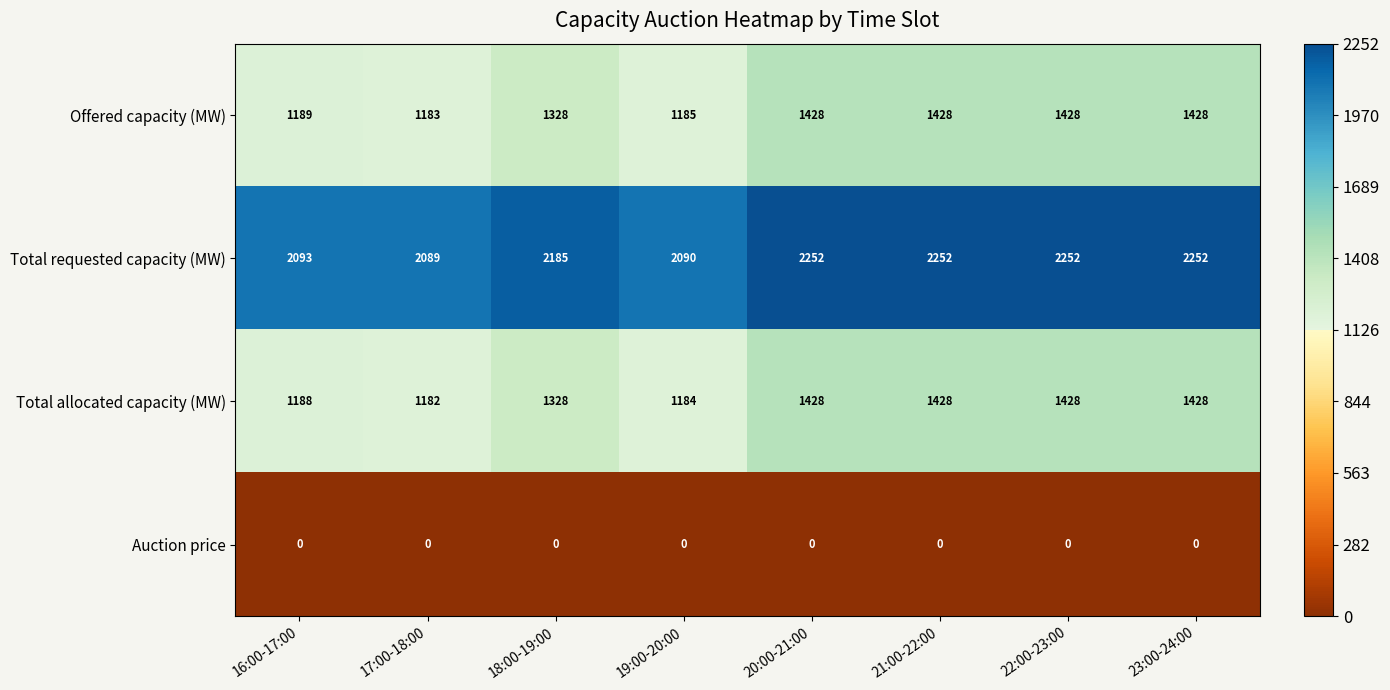

What is the greatest value displayed?

2252